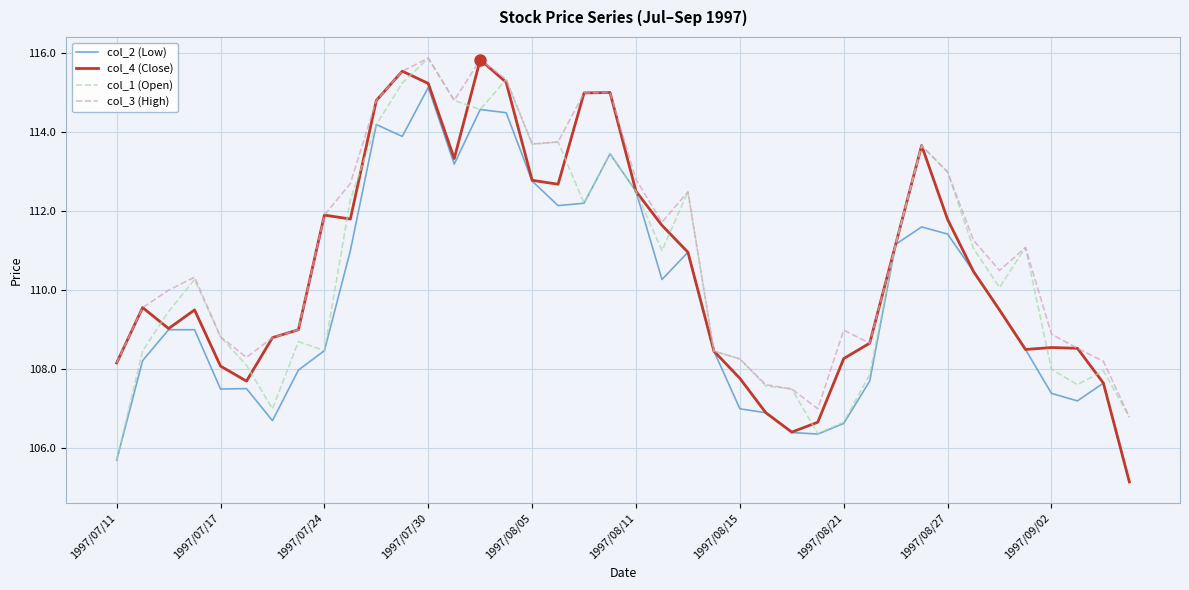

What is the lowest value of the col_3 (High) series?

106.8